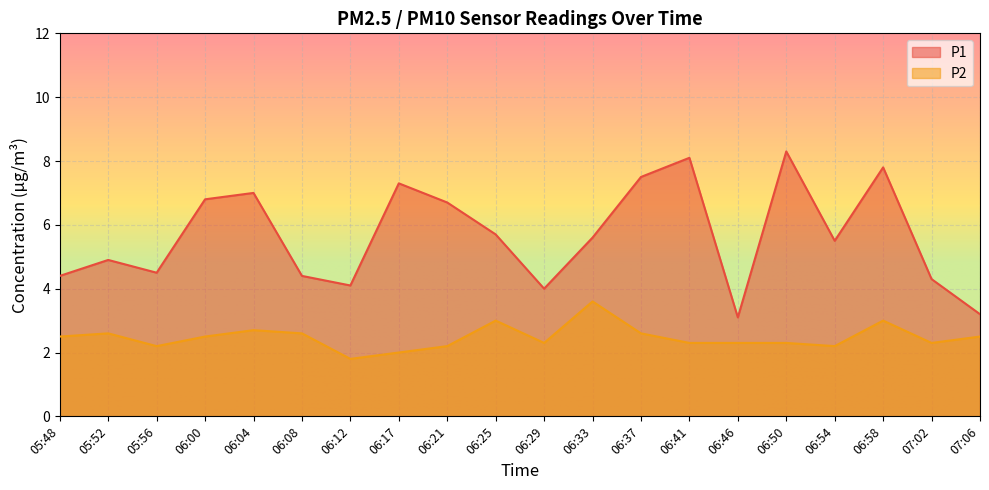

True or false: P2 and P1 cross at least once.

False